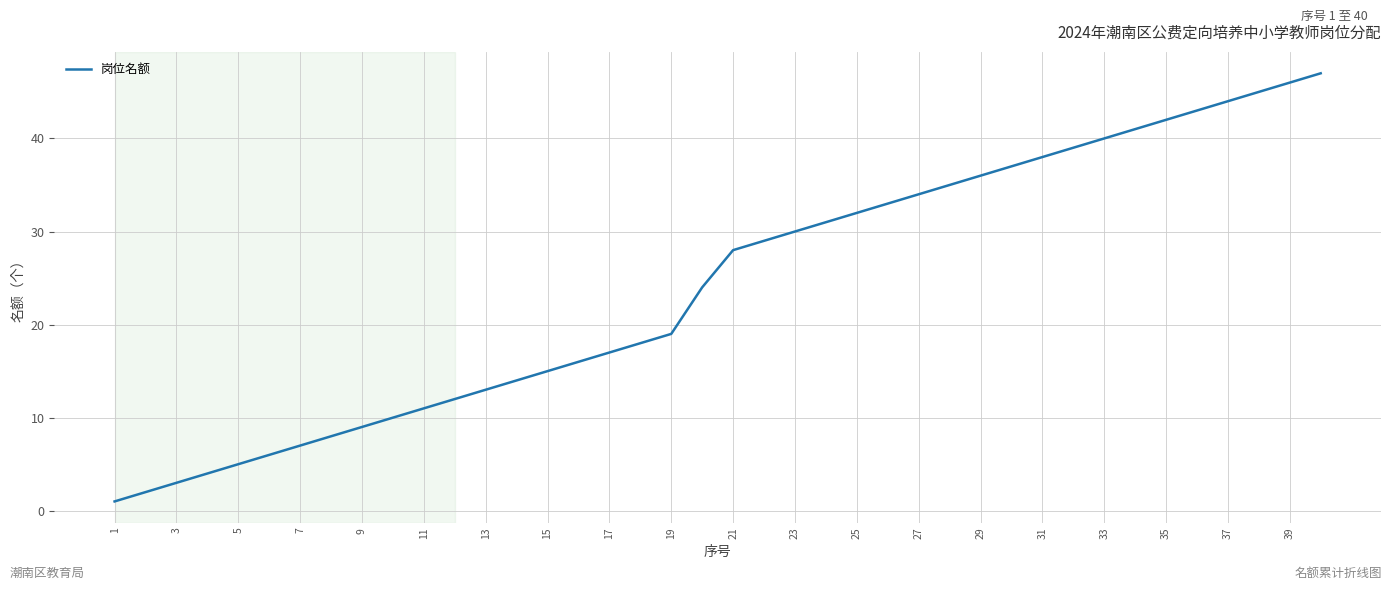

What is the difference between the maximum and minimum values?

46